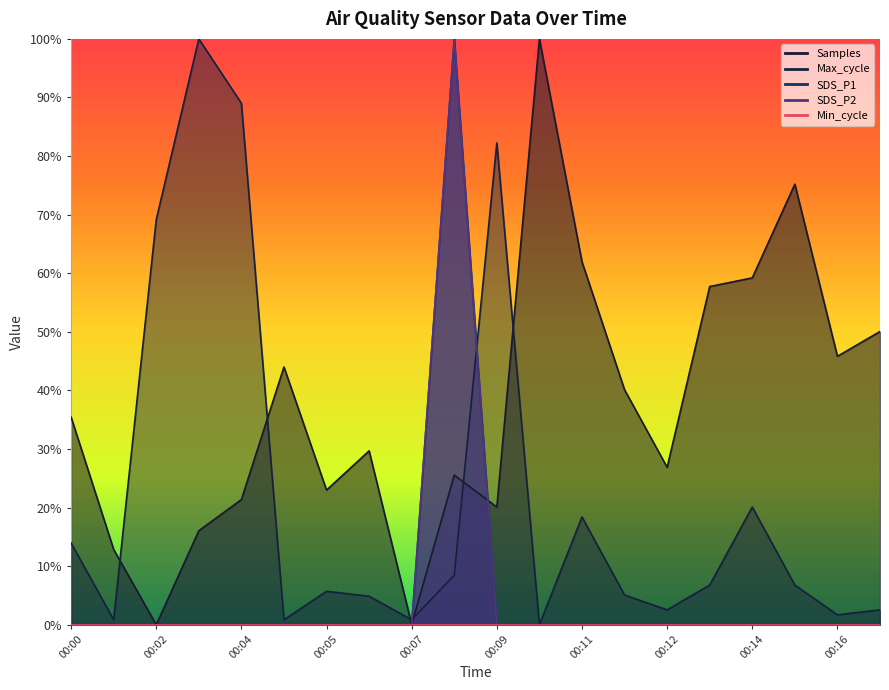

Which series has the largest total across all categories?

Samples